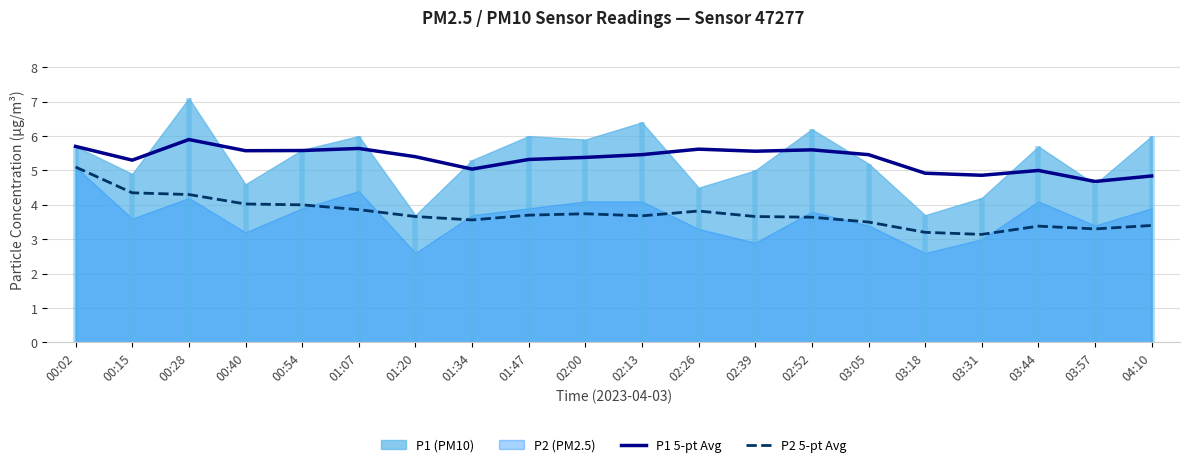

Which series has the widest spread of values?

P2 5-pt Avg